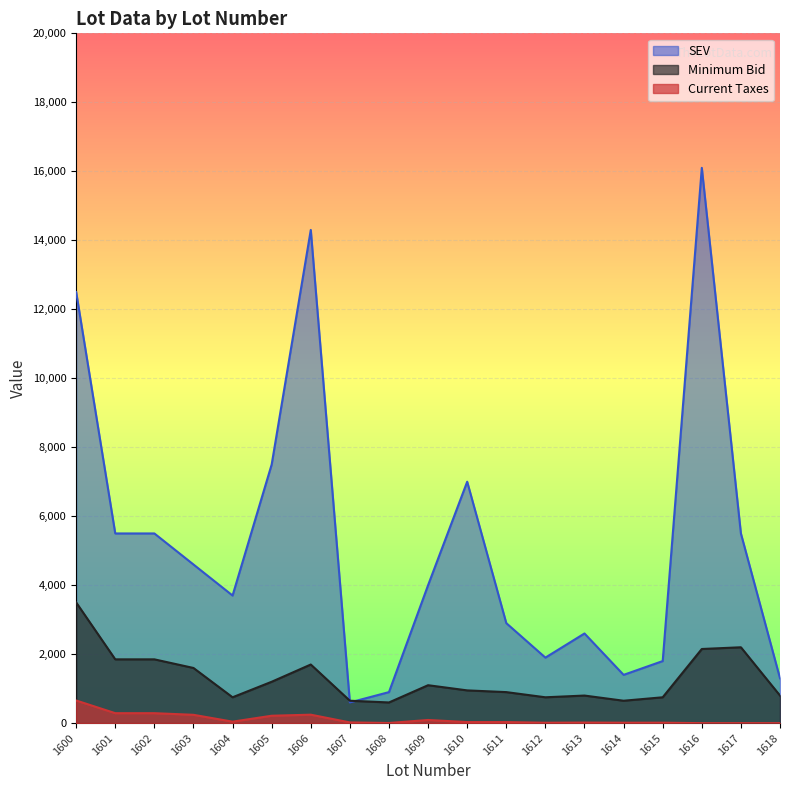

Which category has the lowest value in the SEV series?

1607